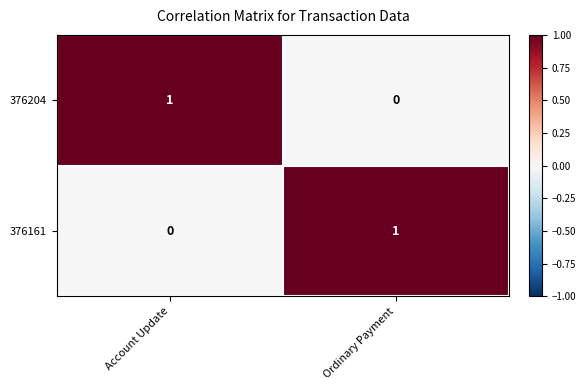

Reading right to left, what are all the values shown in this chart?

376204: Ordinary Payment=0	Account Update=1
376161: Ordinary Payment=1	Account Update=0